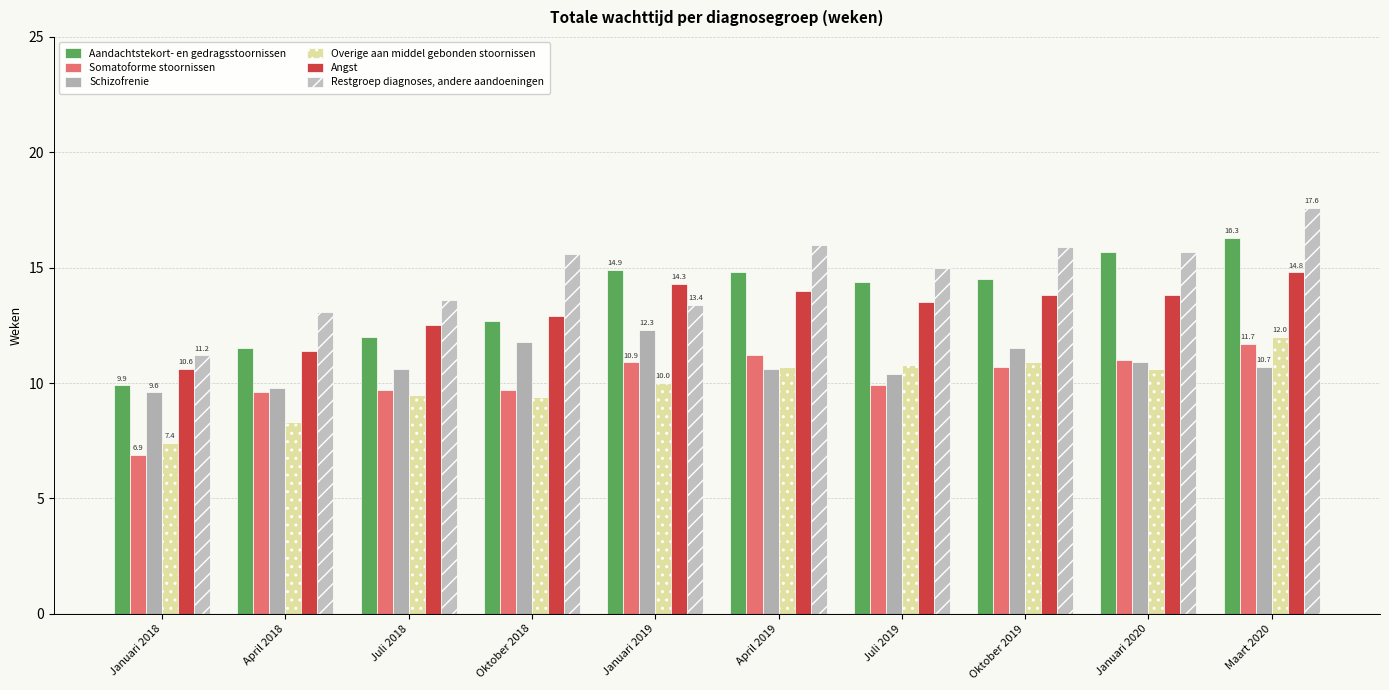

Reading left to right, what are all the values shown in this chart?

Aandachtstekort- en gedragsstoornissen: 9.9	11.5	12.0	12.7	14.9	14.8	14.4	14.5	15.7	16.3
Somatoforme stoornissen: 6.9	9.6	9.7	9.7	10.9	11.2	9.9	10.7	11.0	11.7
Schizofrenie: 9.6	9.8	10.6	11.8	12.3	10.6	10.4	11.5	10.9	10.7
Overige aan middel gebonden stoornissen: 7.4	8.3	9.5	9.4	10.0	10.7	10.8	10.9	10.6	12.0
Angst: 10.6	11.4	12.5	12.9	14.3	14.0	13.5	13.8	13.8	14.8
Restgroep diagnoses, andere aandoeningen: 11.2	13.1	13.6	15.6	13.4	16.0	15.0	15.9	15.7	17.6